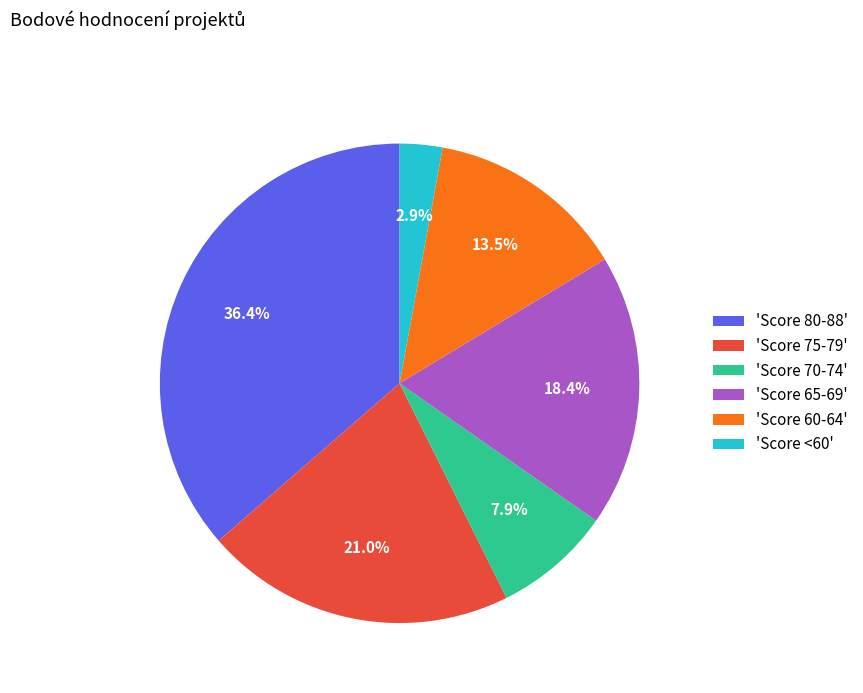

Is there any slice that represents more than half of the pie?

No